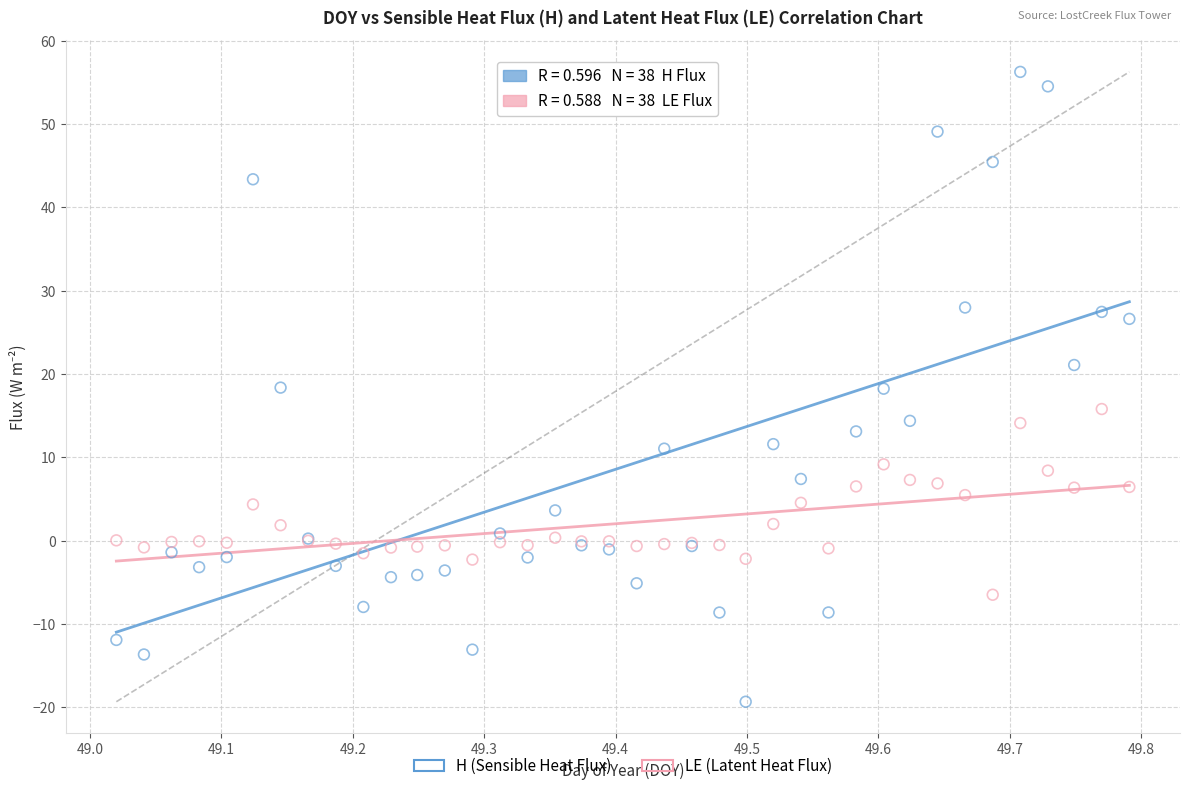

Which series has the largest Y range (max minus min)?

H (Sensible Heat Flux)